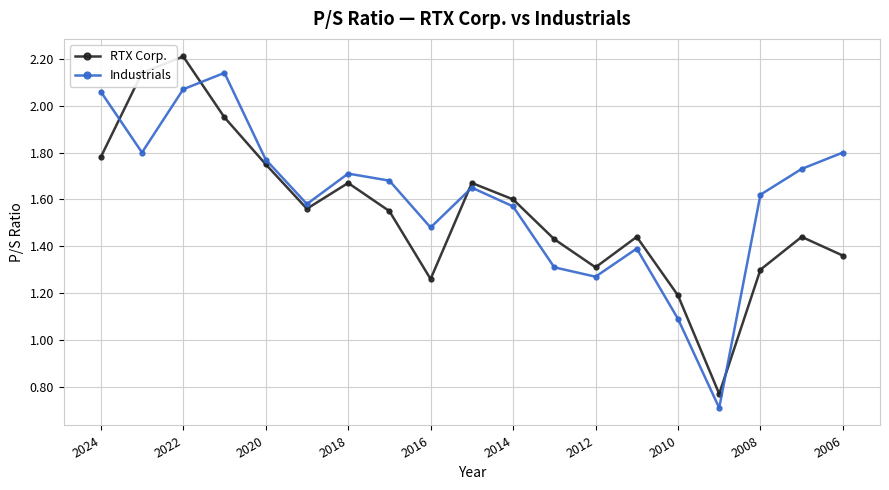

At how many categories does at least one series exceed 2?

4